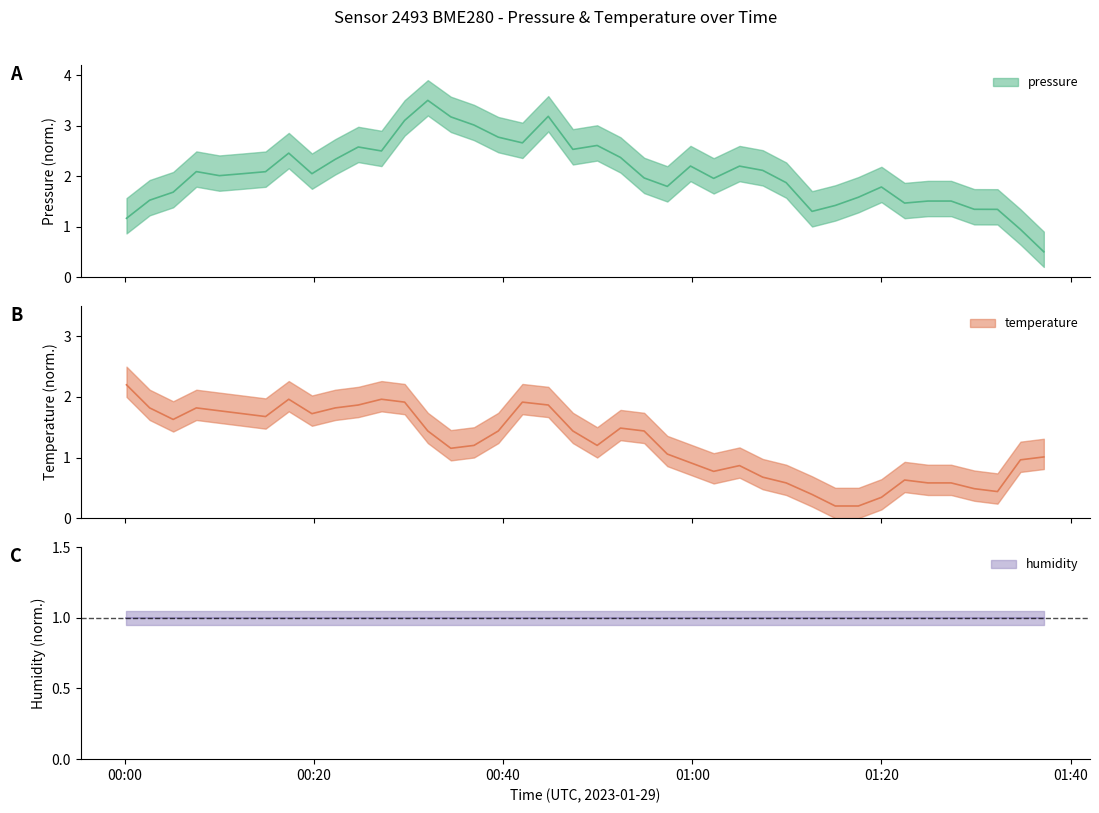

Which category has the lowest value in the temperature series?

2023-01-29T01:15:07